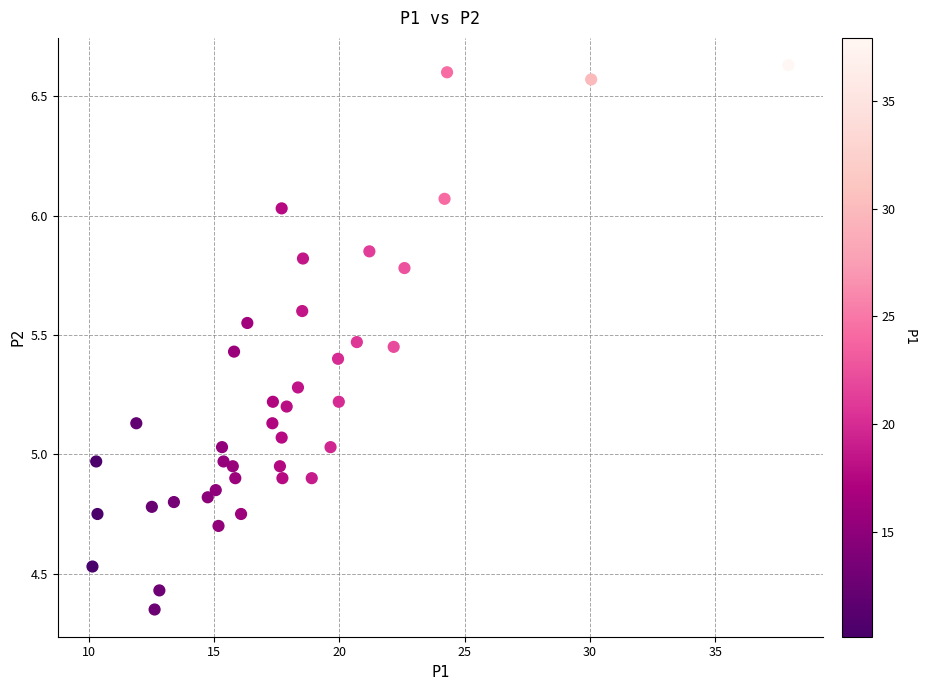

What is the range of X values (max minus min)?

27.8